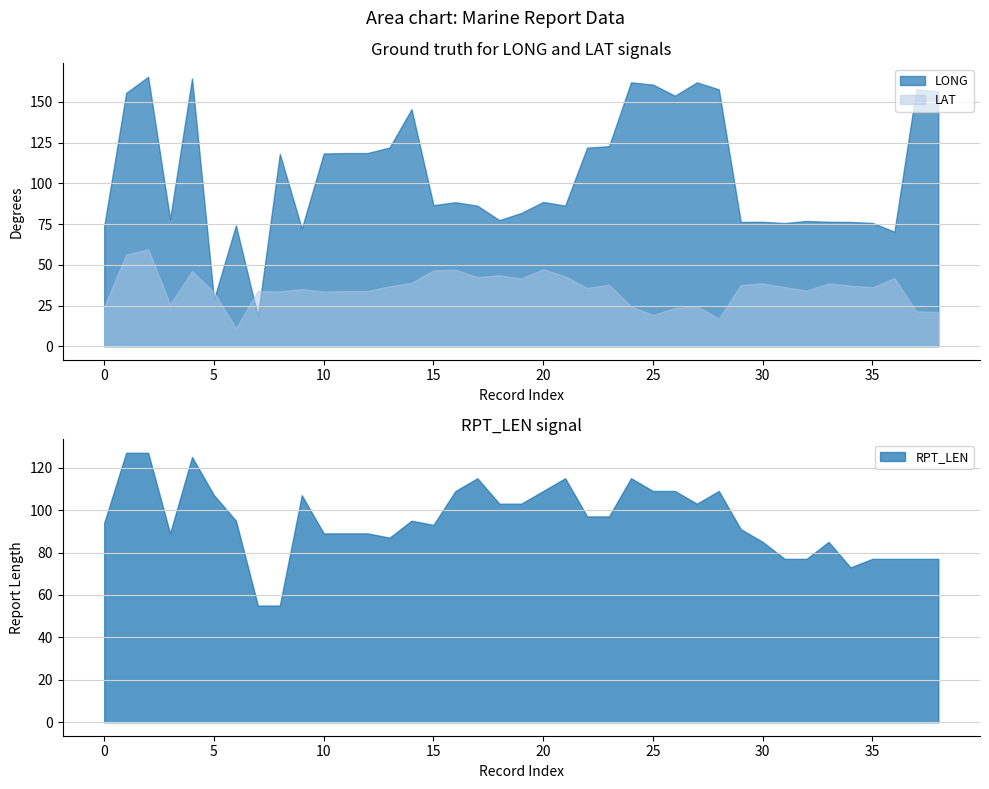

The value of RPT_LEN at 38 is 17.7. True or false?

False